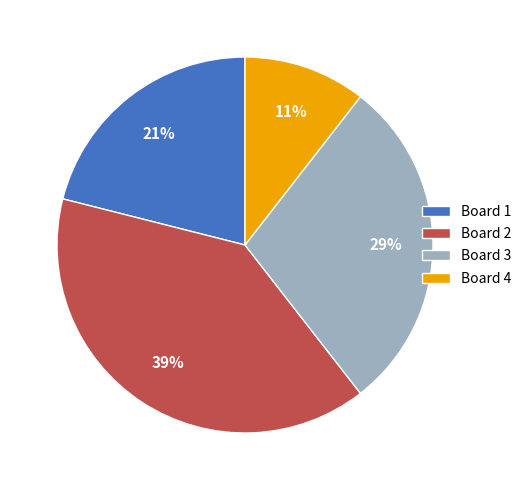

Does Board 4 represent more than half of the total?

No